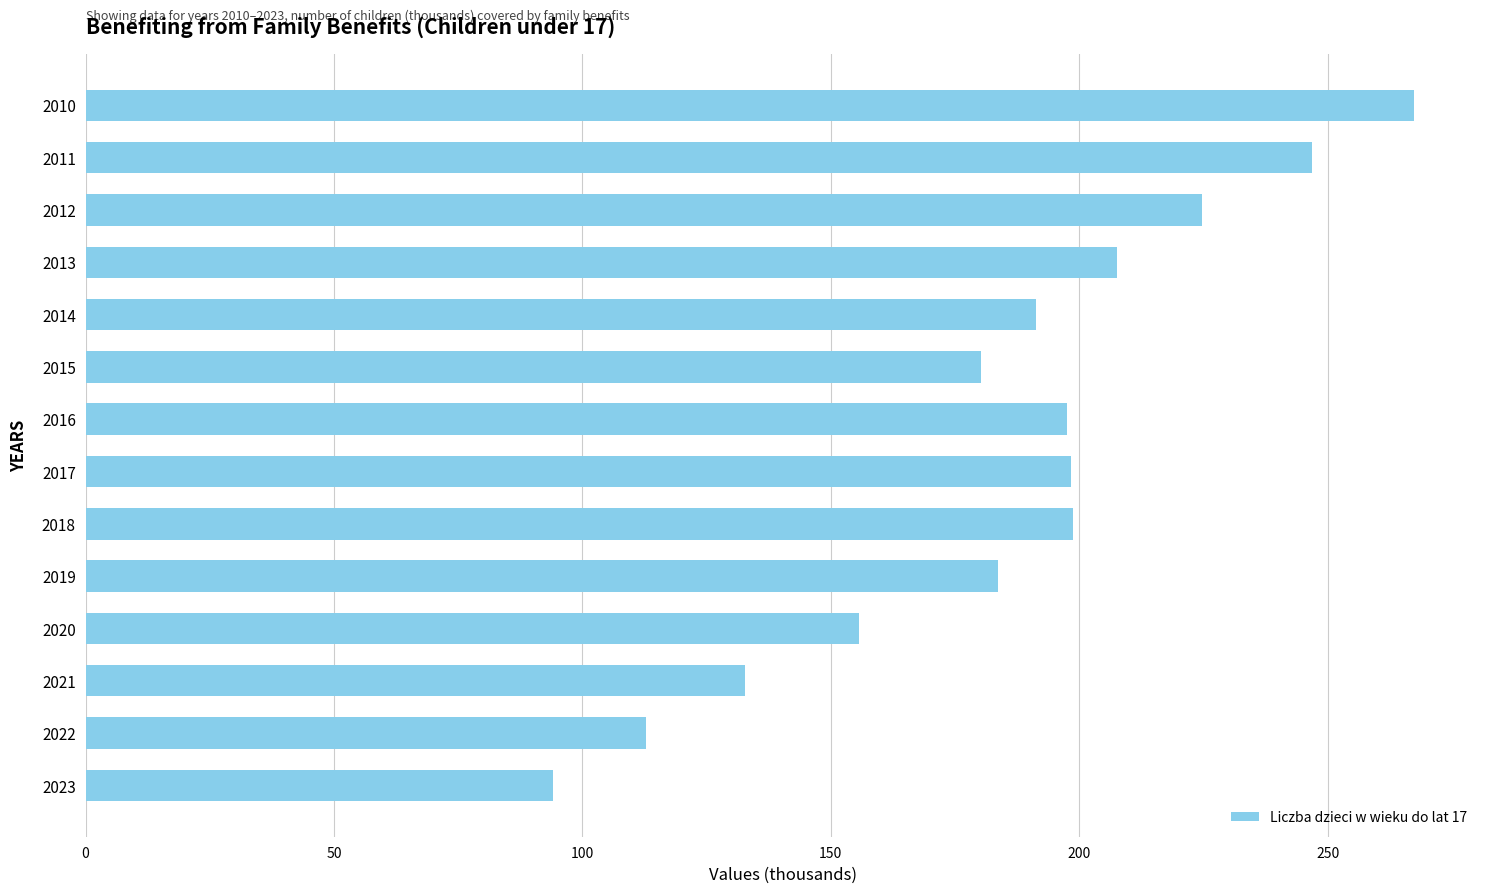

What is the change in value from 2011 to 2023?

-152.7